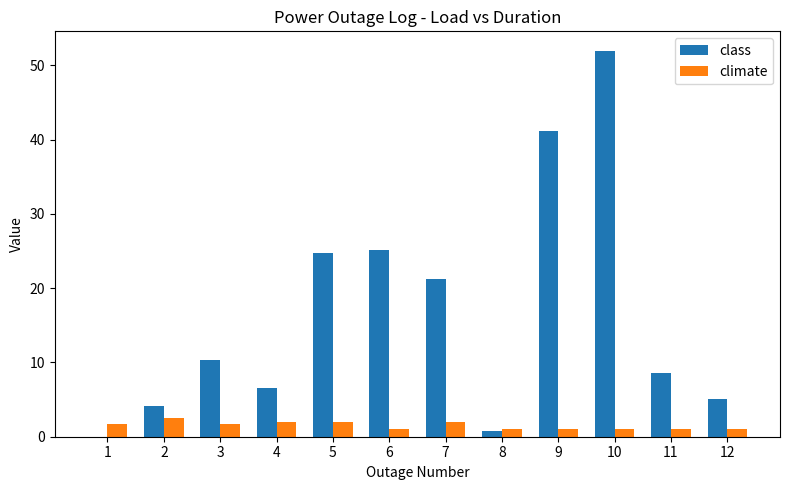

At which label does climate first exceed 1?

1